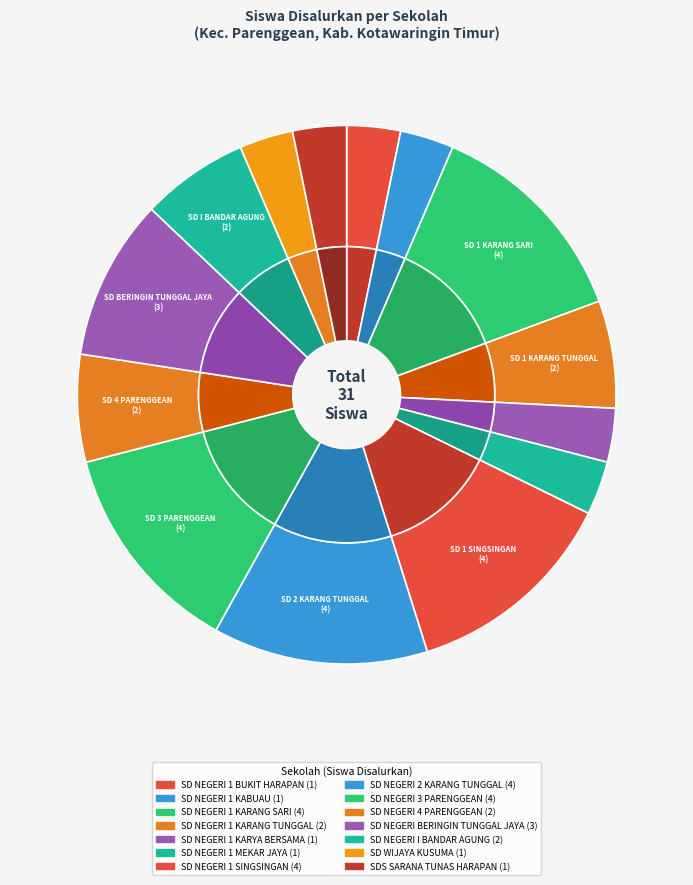

Combined, do SD NEGERI I BANDAR AGUNG and SD NEGERI 2 KARANG TUNGGAL account for over 50%?

No